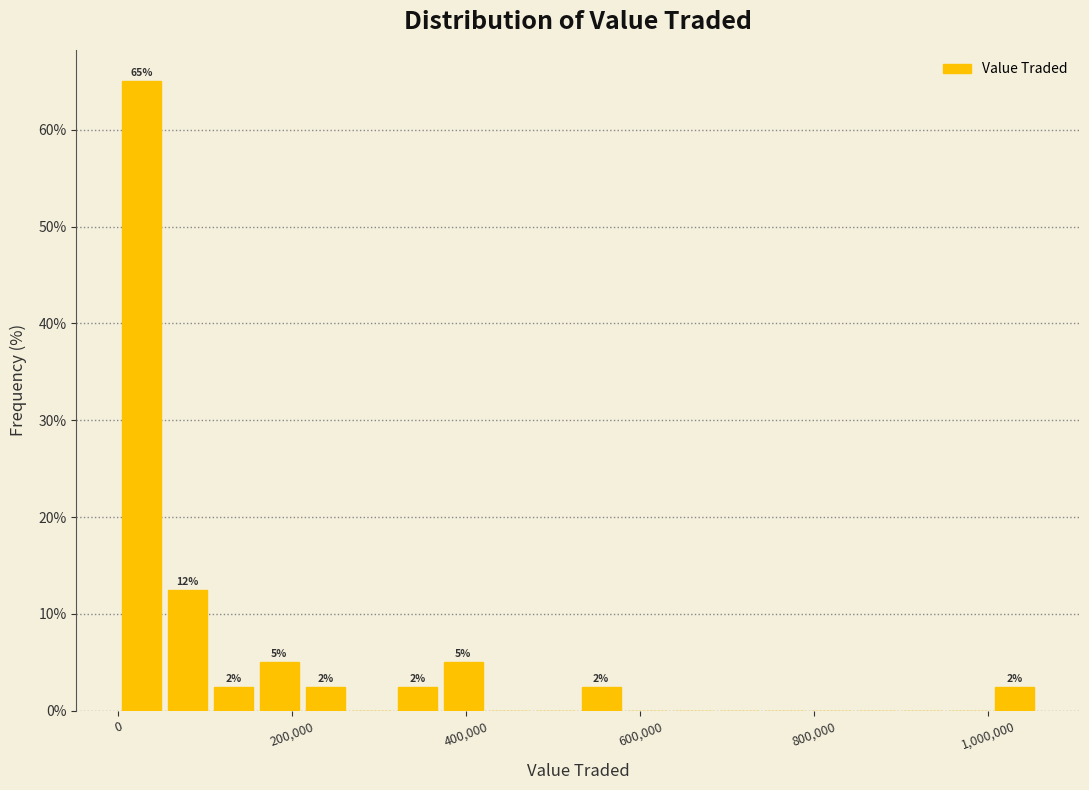

Around what value on the x-axis is the tallest bar? Give the approximate position of its centre, as read against the axis.

20000